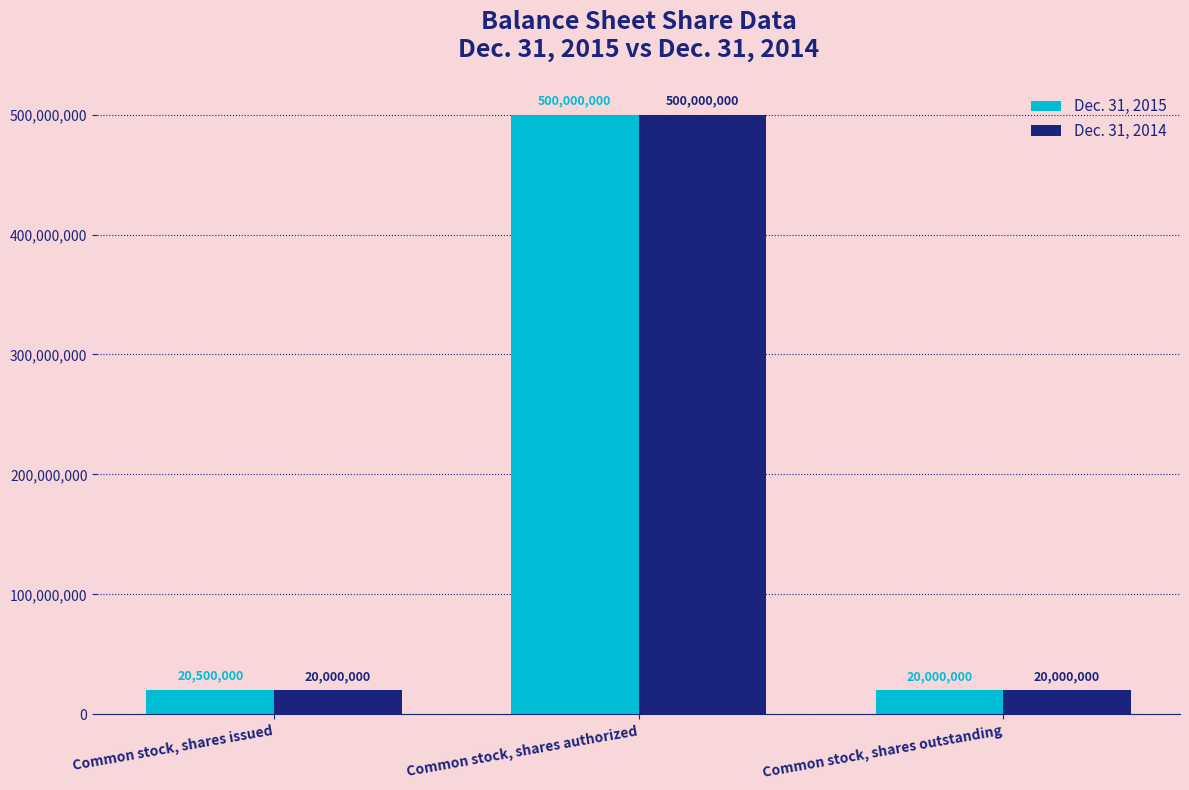

What is the spread (max minus min) of values at Common stock, shares issued?

500000